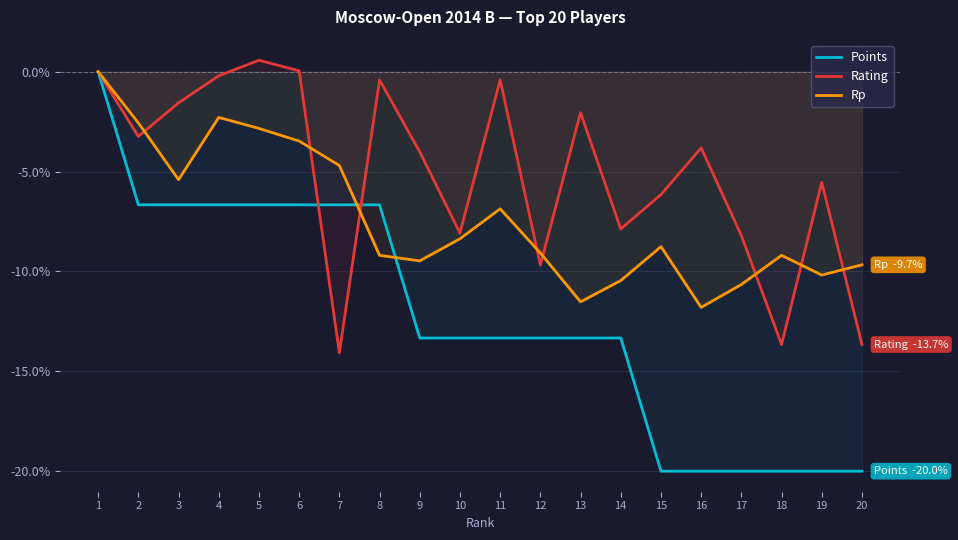

The Rating series shows -3.8 at 16. True or false?

True